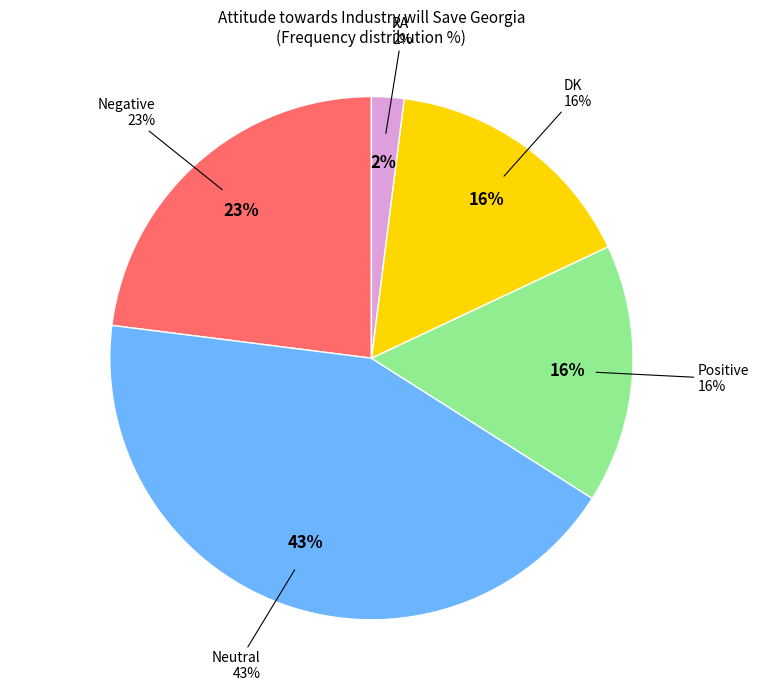

Is the sum of Negative and Positive greater than half?

No